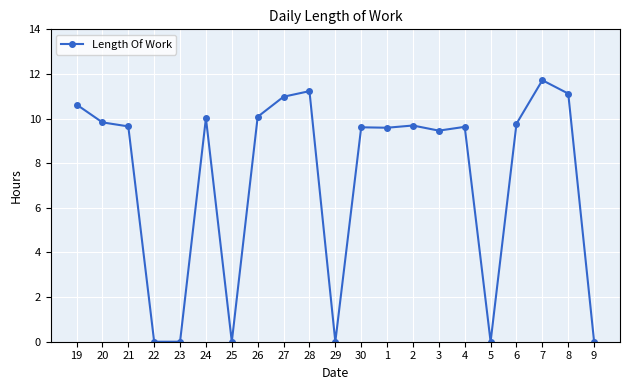

Does the chart have visible grid lines?

Yes